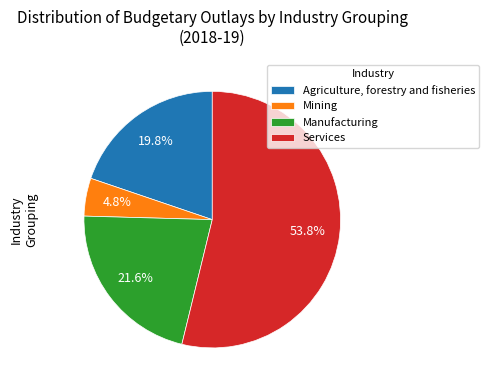

How many slices are in this pie chart?

4